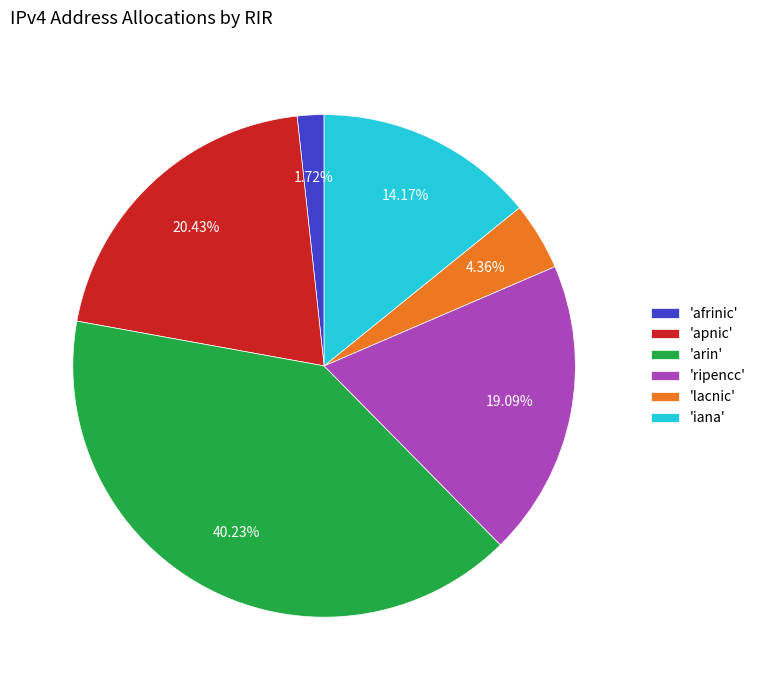

How many slices are in this pie chart?

6